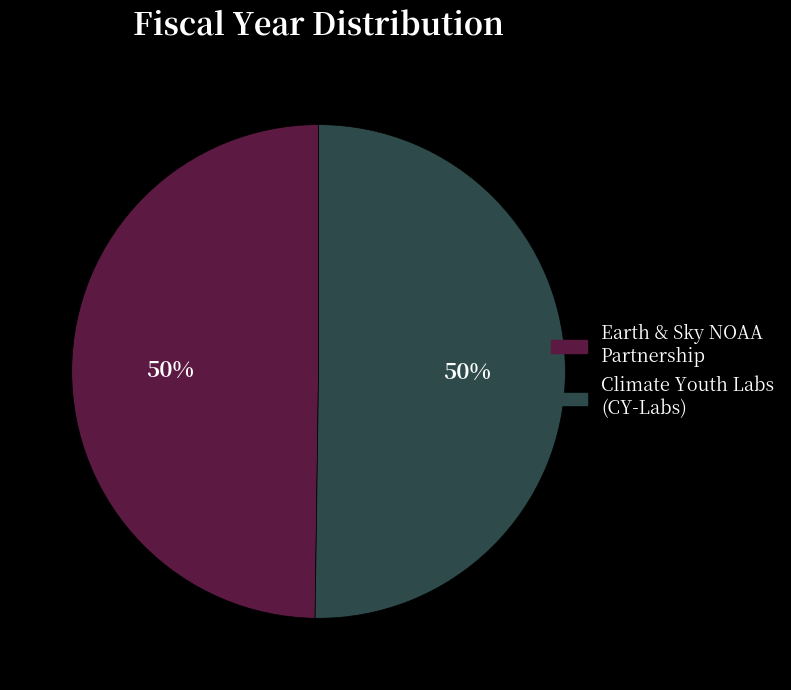

Do Climate Youth Labs (CY-Labs) and Earth & Sky NOAA Partnership together represent more than half of the pie?

Yes